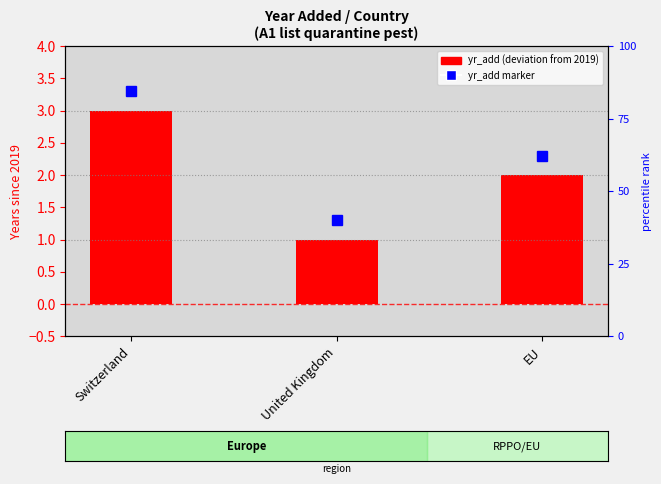

What is the difference between the maximum and minimum values?

2